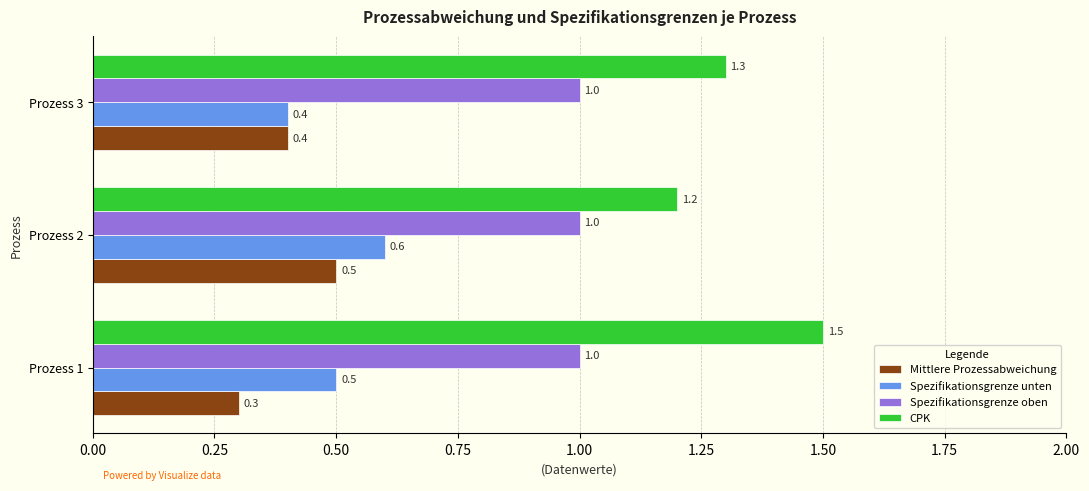

The value of Spezifikationsgrenze unten at Prozess 3 is 0.4. True or false?

True